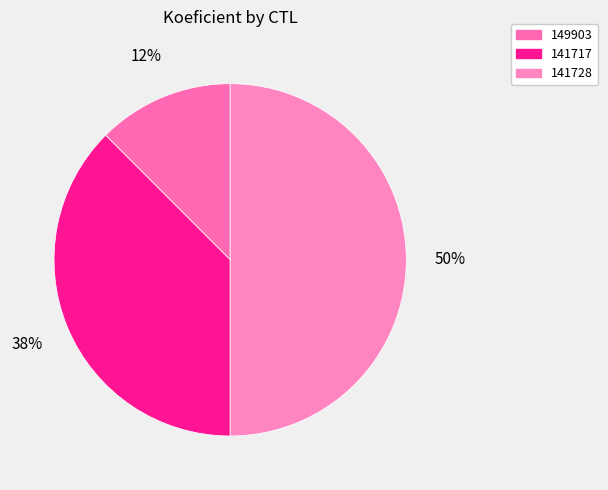

Is the sum of 141717 and 149903 greater than half?

No